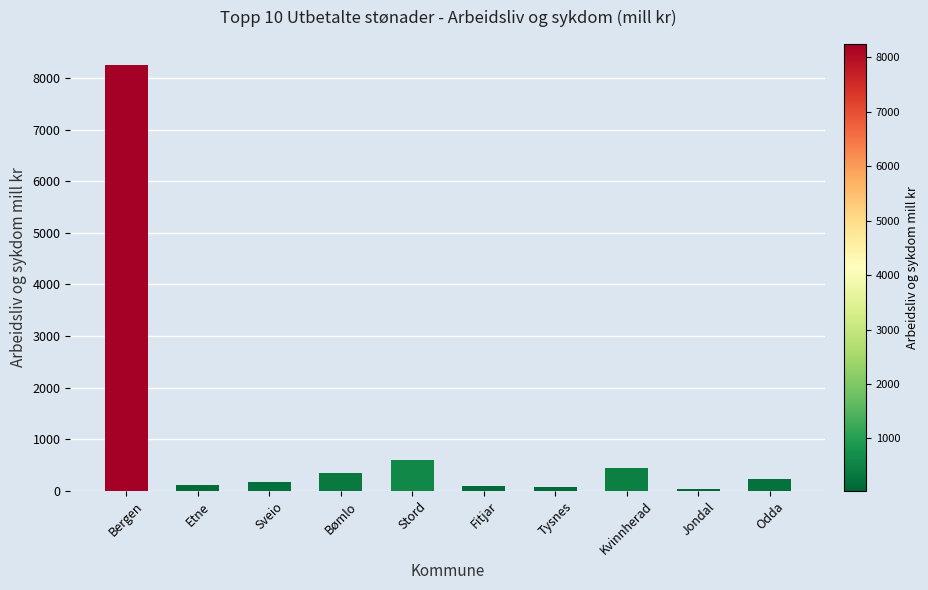

What is the difference between the second highest and second lowest values?

515.8